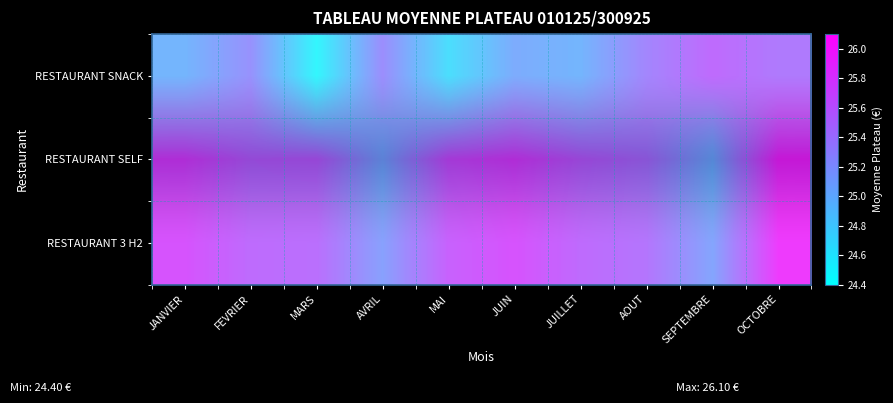

Between MARS and SEPTEMBRE, which series saw the biggest shift?

RESTAURANT SNACK